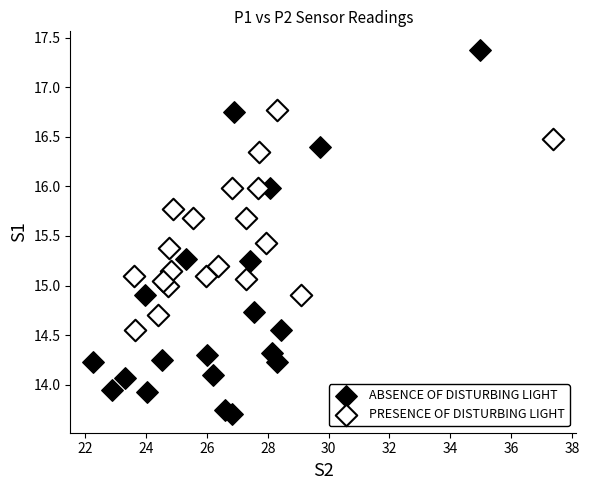

What are all the series names shown in the legend?

ABSENCE OF DISTURBING LIGHT, PRESENCE OF DISTURBING LIGHT